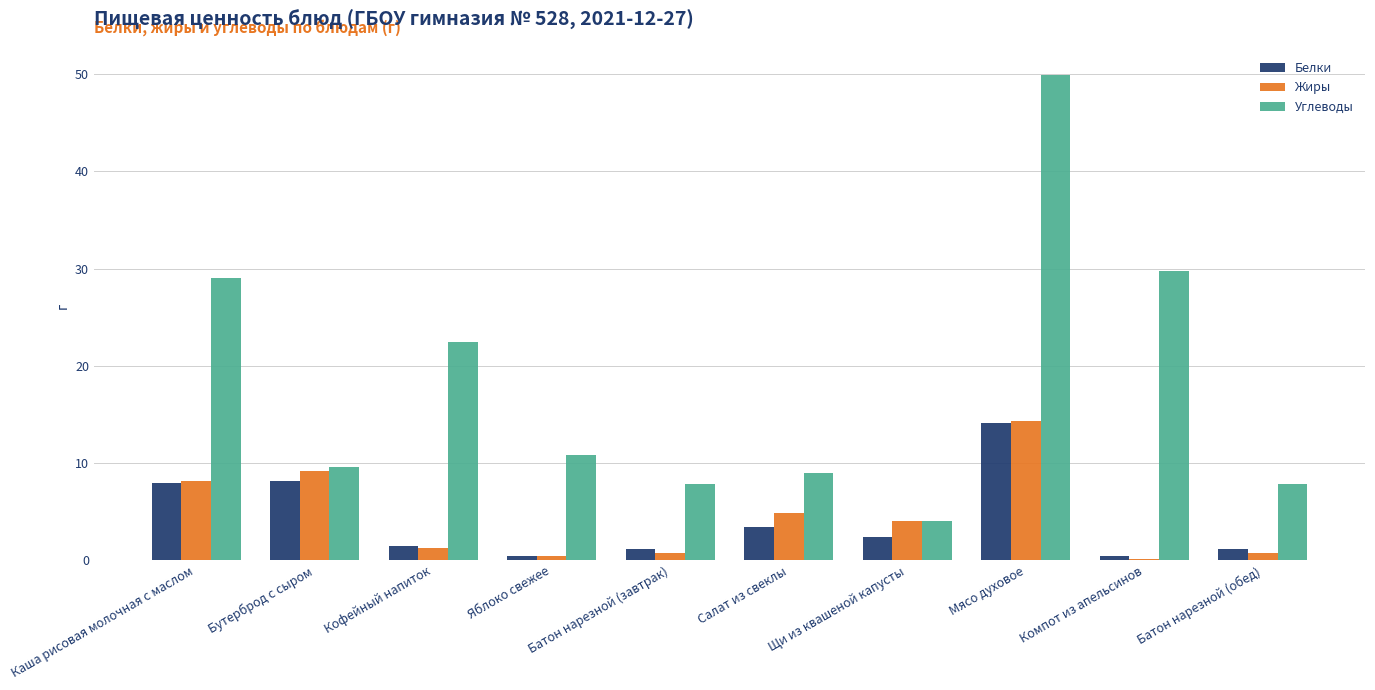

What is the maximum value for Белки?

14.1